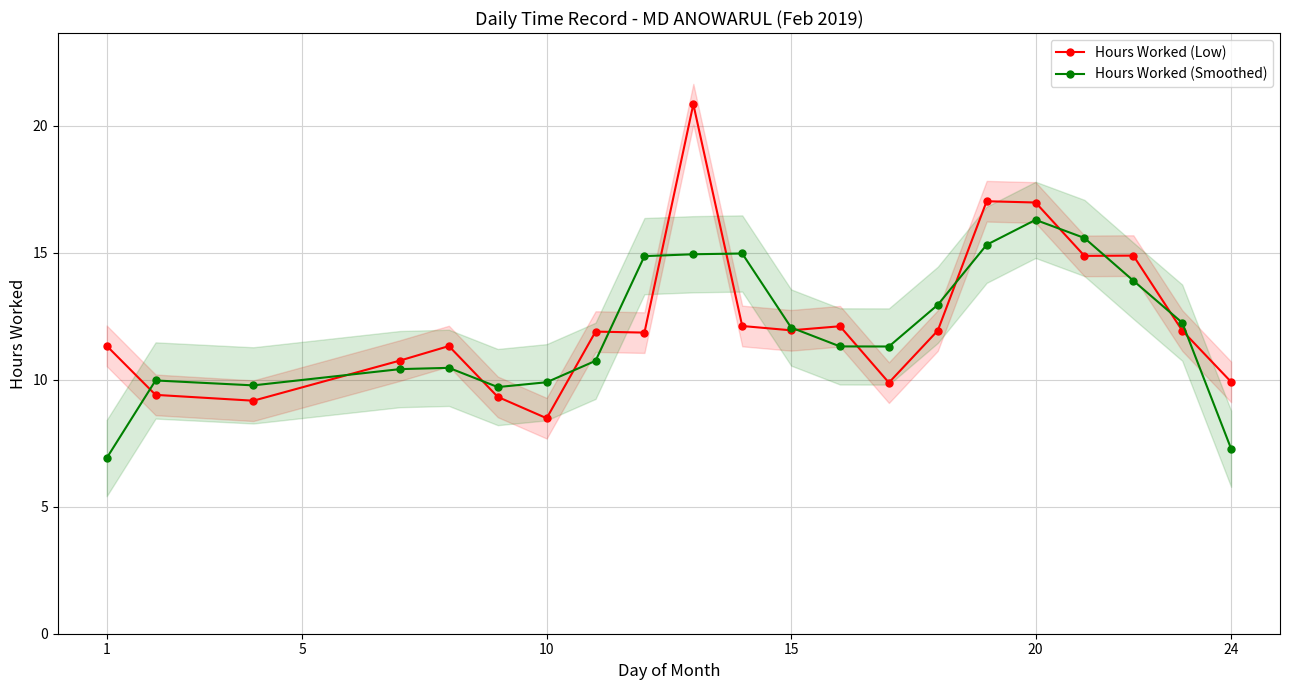

At how many categories does at least one series exceed 12?

11